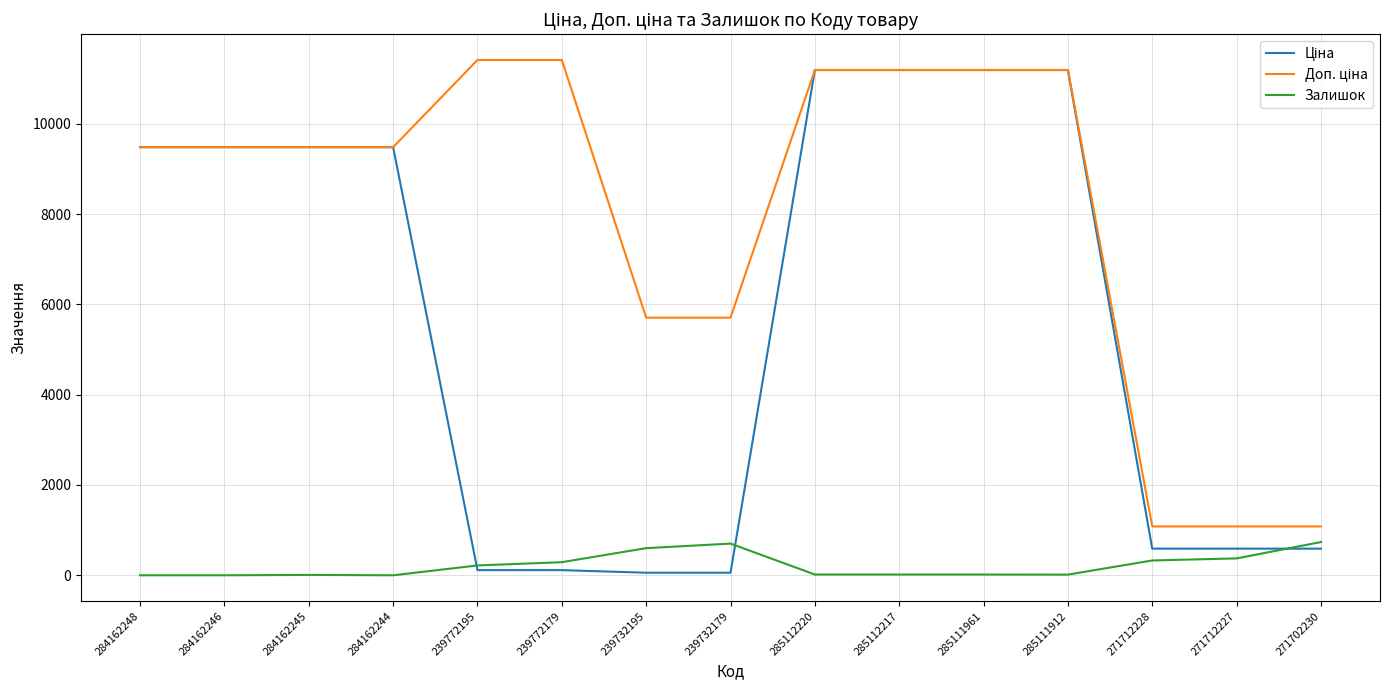

What is the maximum value shown in the chart?

11410.0